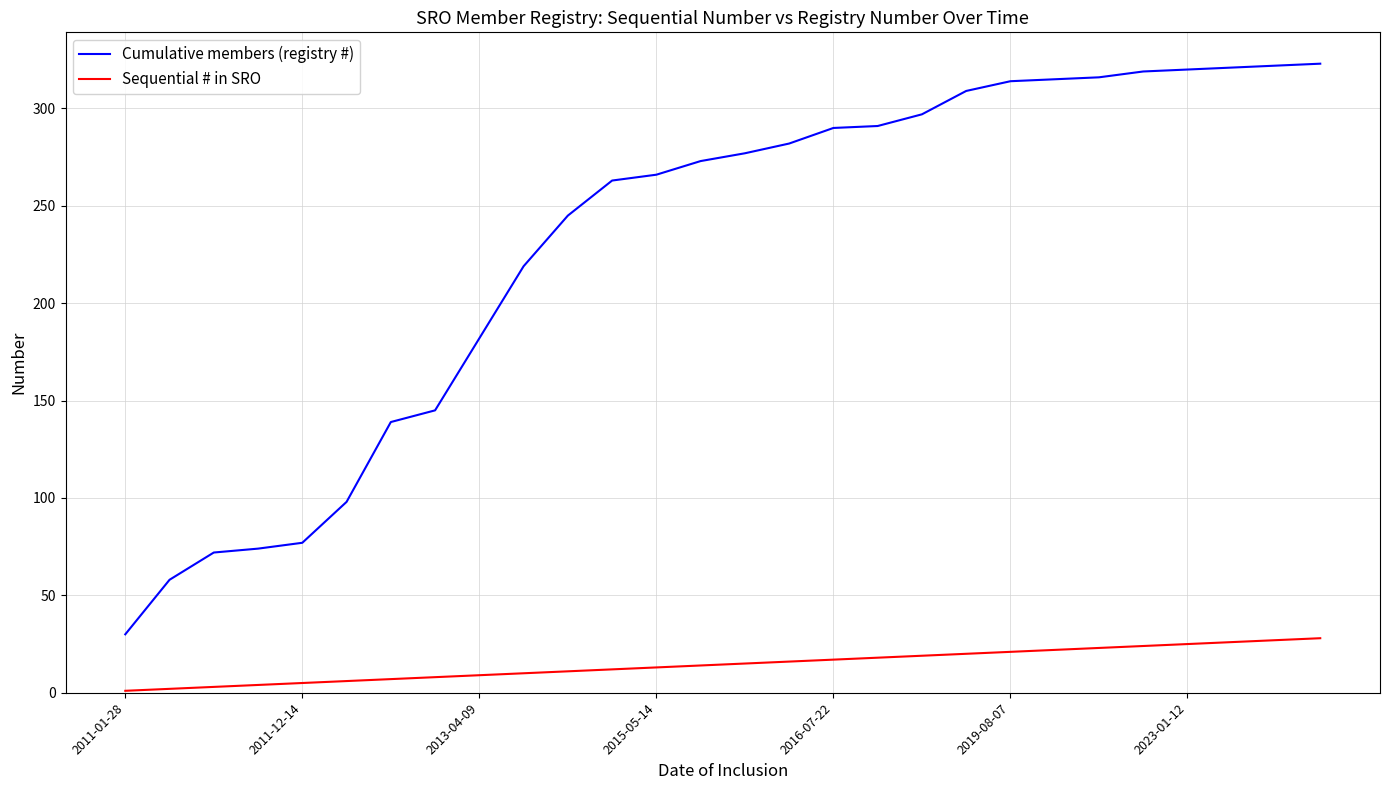

What is the greatest value displayed?

323